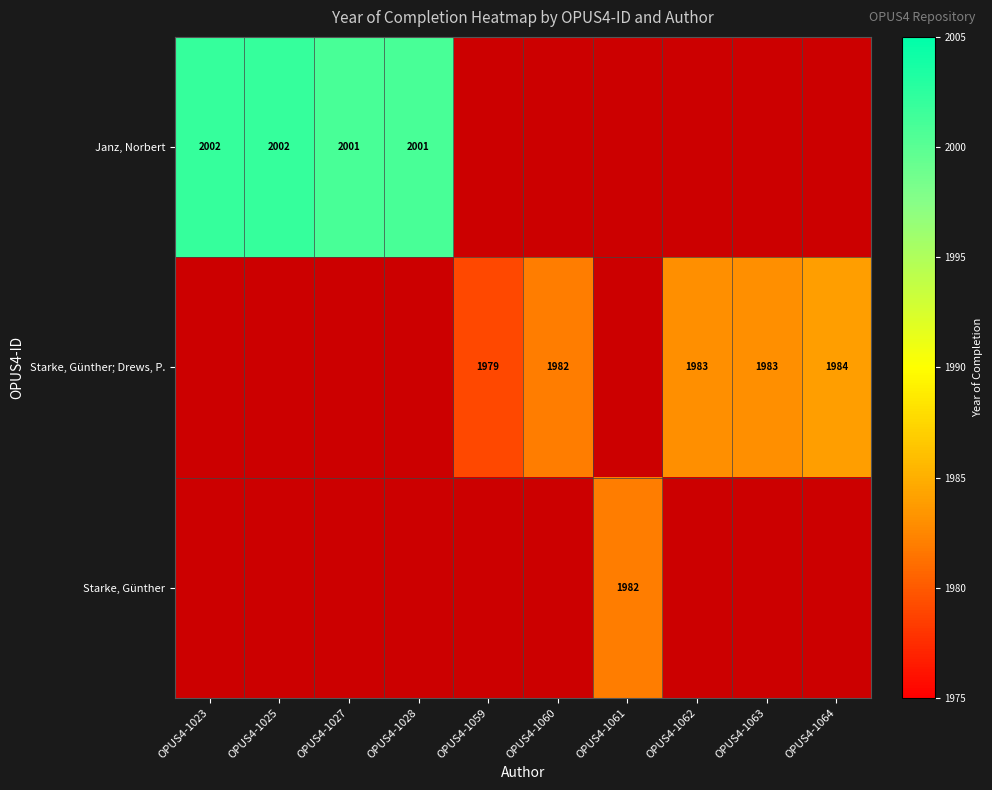

Is it true that Starke, Günther; Drews, P. equals 1983 at OPUS4-1062?

True